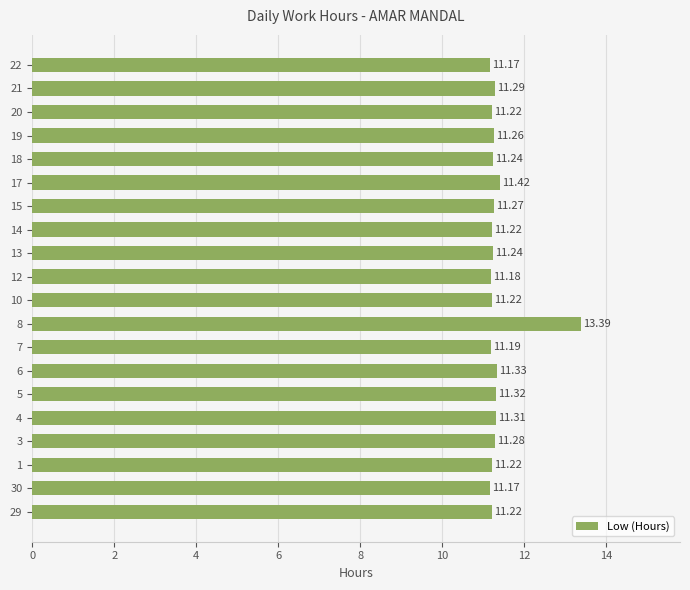

What is the change in value from 7 to 21?

+0.1